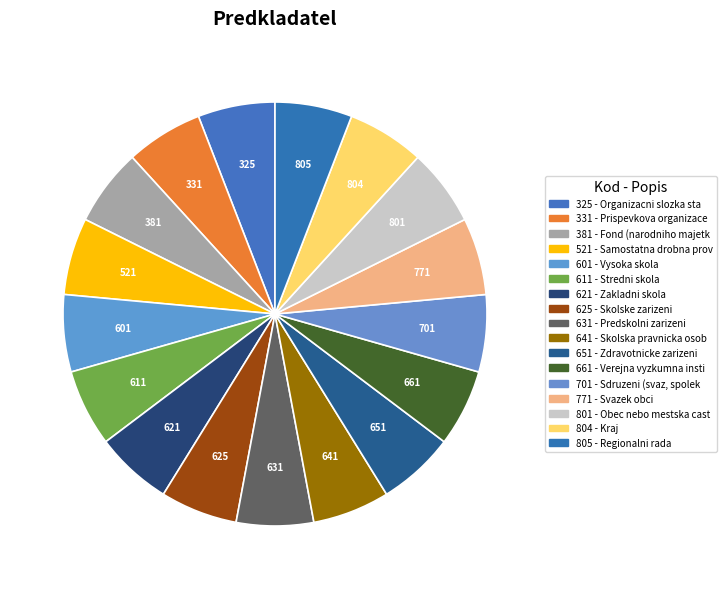

The 804 slice represents 29% of the pie. True or false?

False